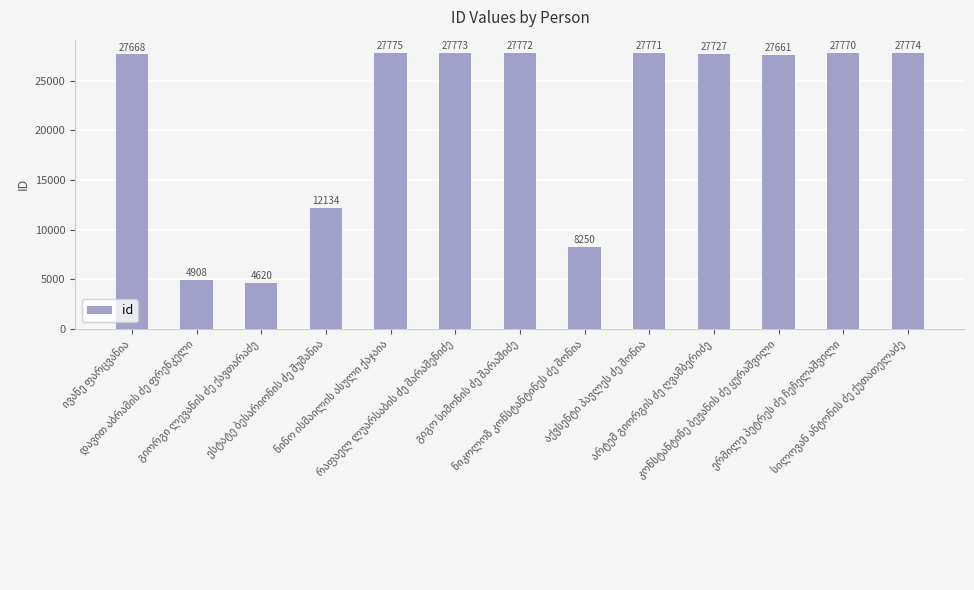

What is the smallest value displayed?

4620